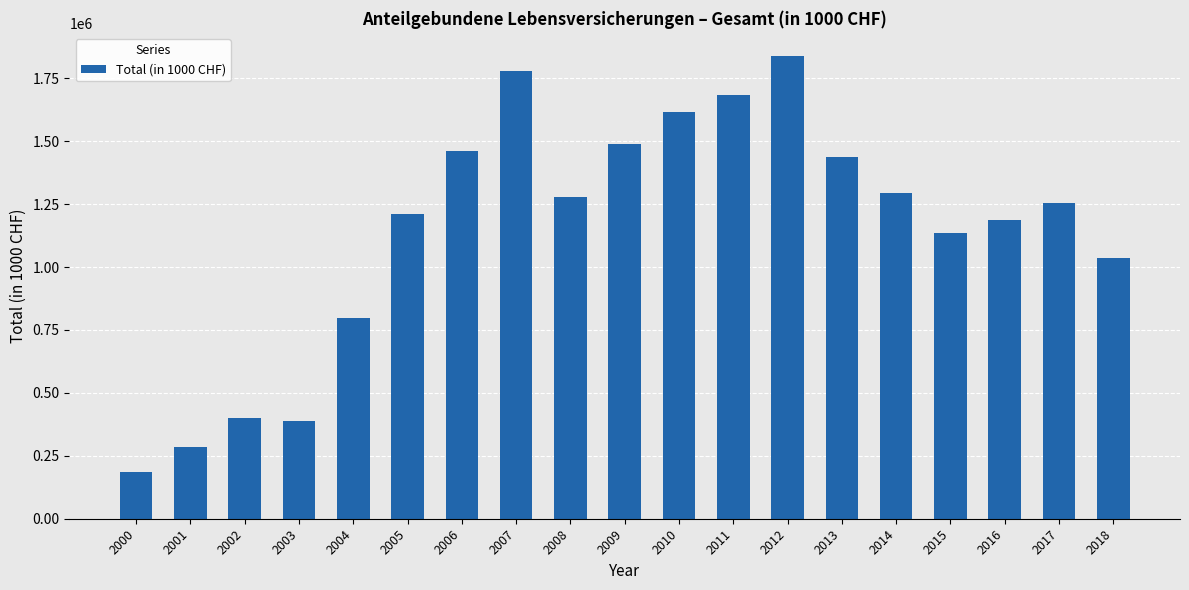

What is the ratio of the value at 2010 to the value at 2006?

1.1